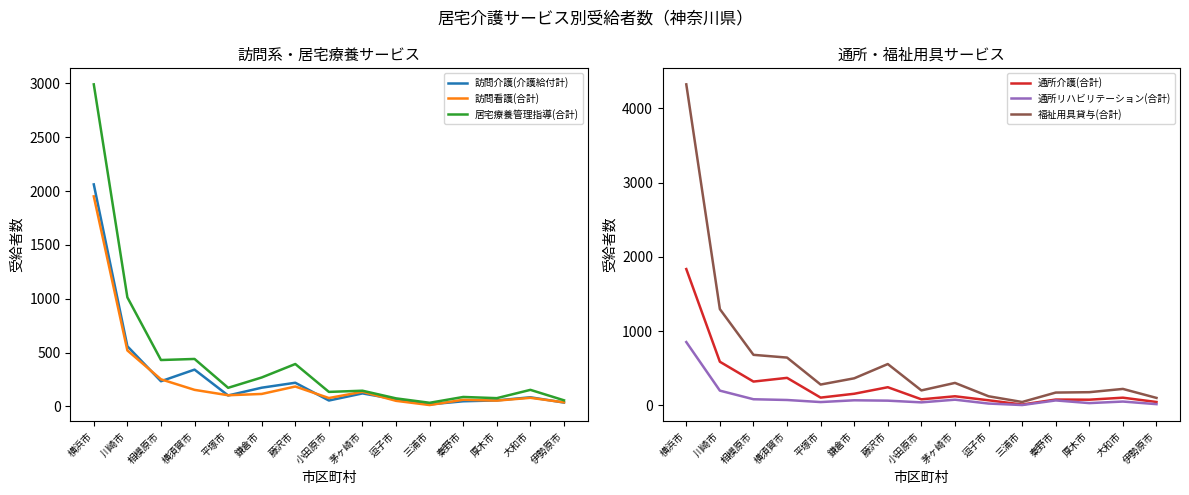

Between 秦野市 and 厚木市, which series saw the biggest shift?

通所リハビリテーション(合計)